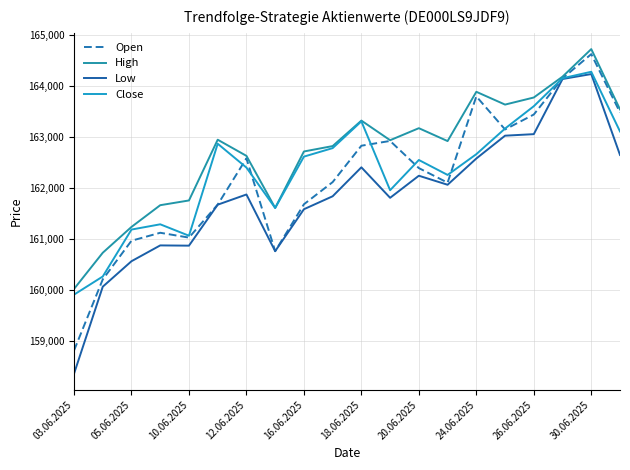

What are all the series names shown in the legend?

Open, High, Low, Close